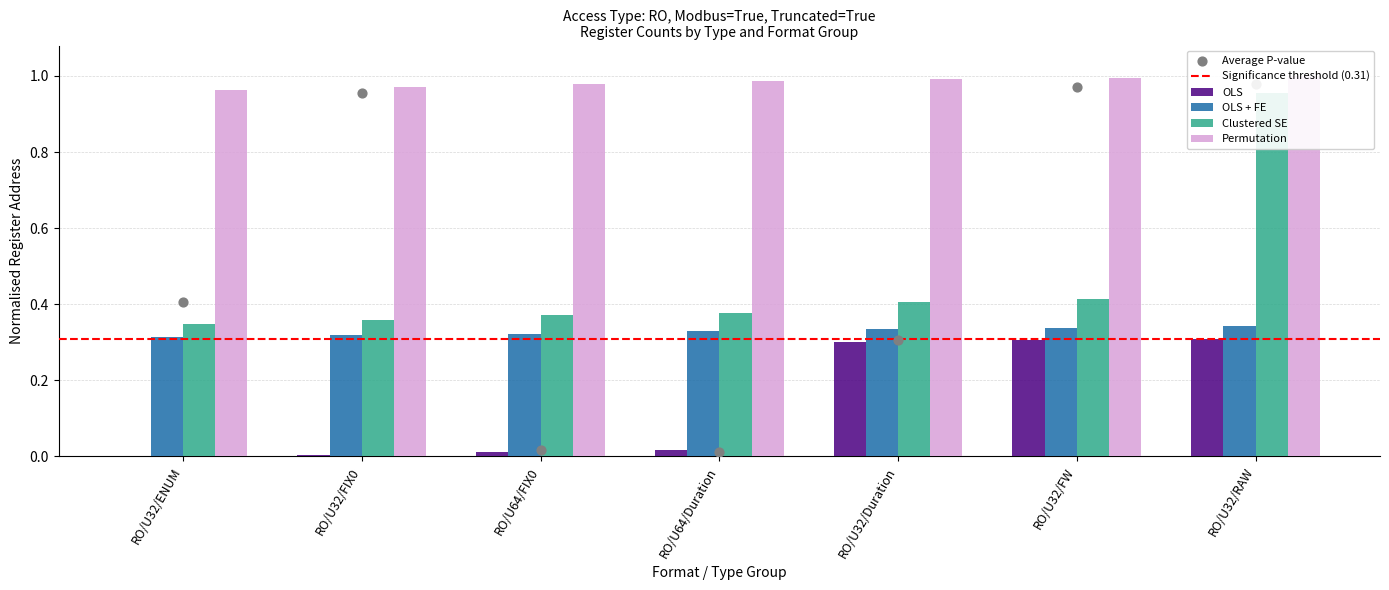

At which category is the sum across all series the highest?

RO/U32/RAW